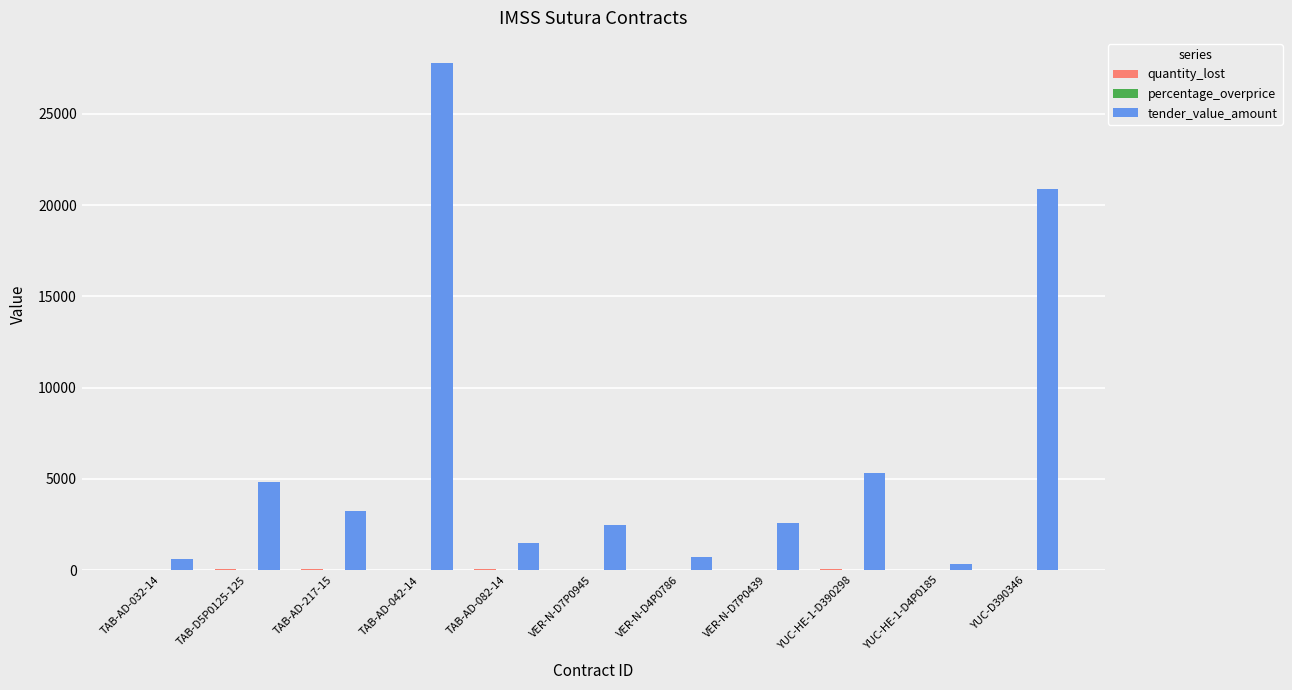

Between YUC-HE-1-D4P0185 and YUC-D390346, which series saw the biggest shift?

tender_value_amount